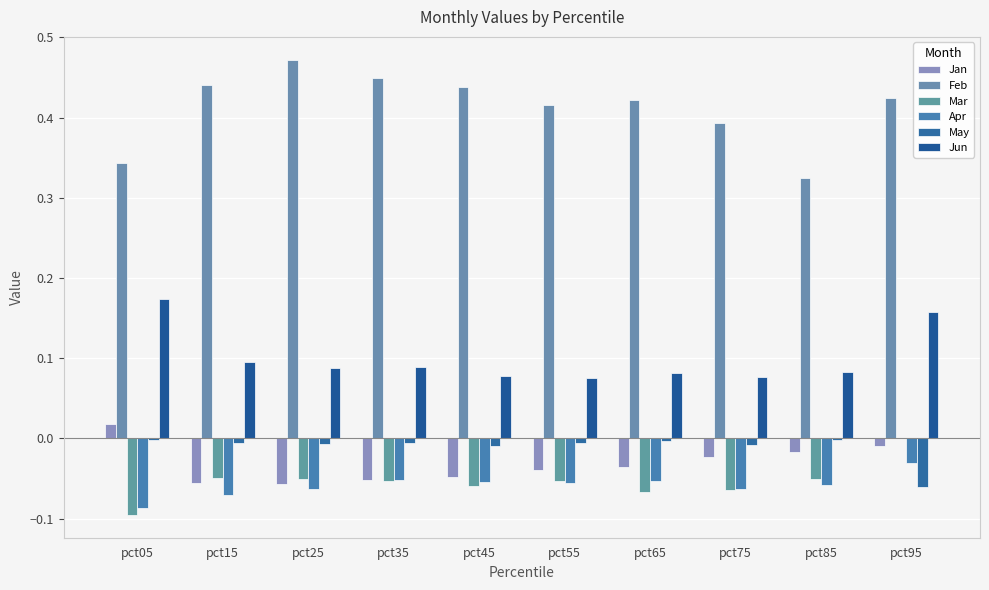

What is the smallest value displayed?

-0.1